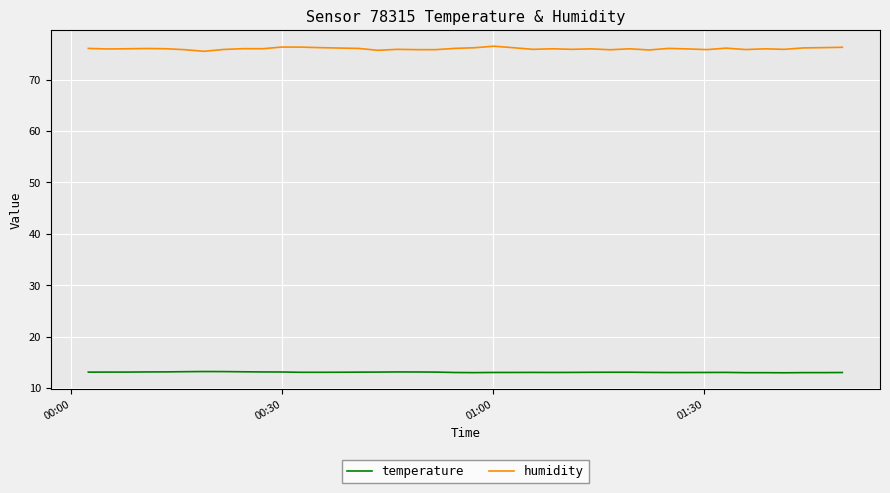

True or false: temperature and humidity cross at least once.

False